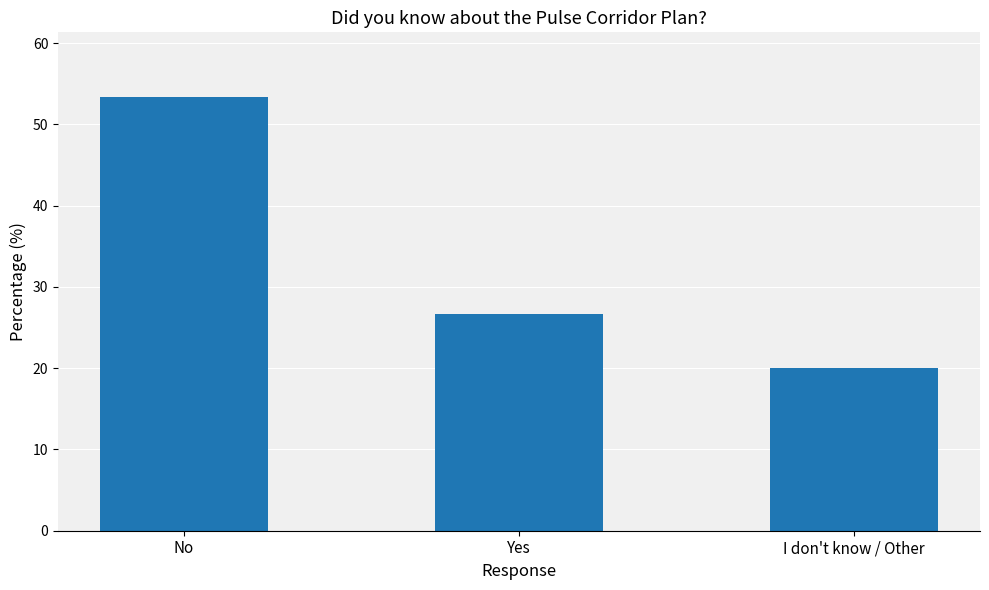

Where does the data first go above 26?

No